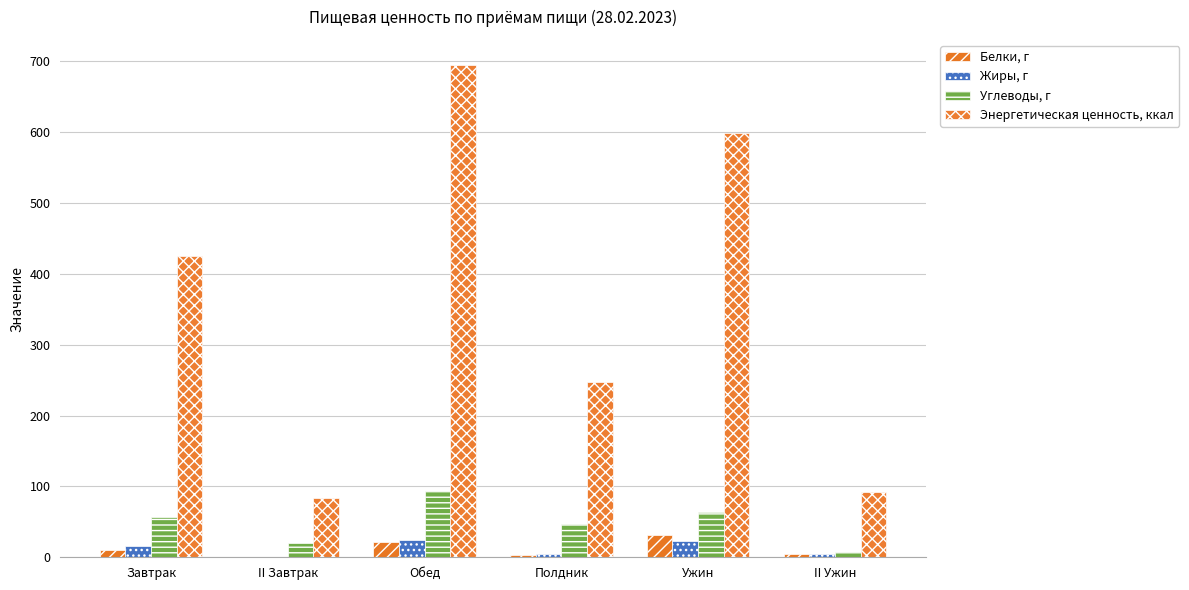

Reading right to left, what are all the values shown in this chart?

Белки, г: 5.0	31.7	3.9	21.2	1.0	9.8
Жиры, г: 4.4	22.6	4.9	24.6	0.2	16.2
Углеводы, г: 7.0	63.2	47.0	93.7	19.6	57.0
Энергетическая ценность, ккал: 92.5	599.3	247.9	695.4	83.4	425.4